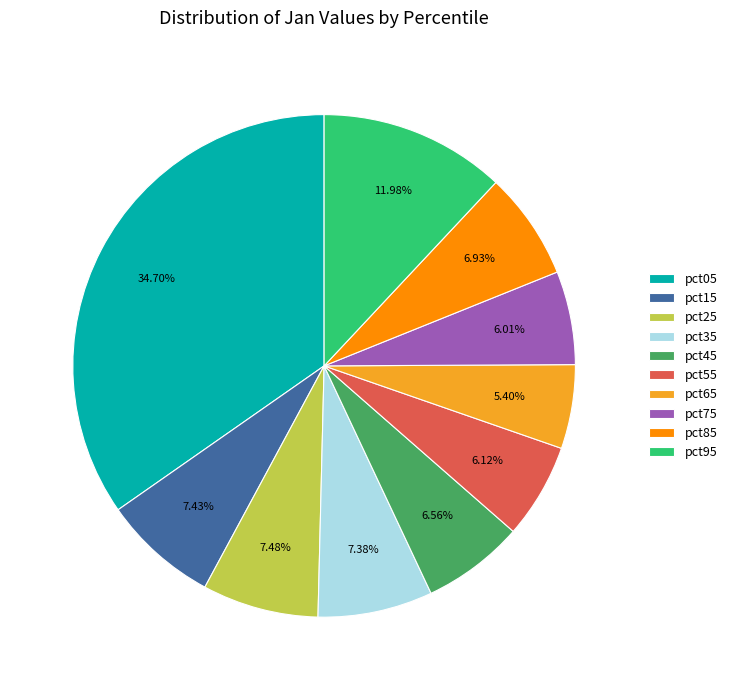

To the nearest percent, what is the combined percentage of pct95 and pct35?

19%